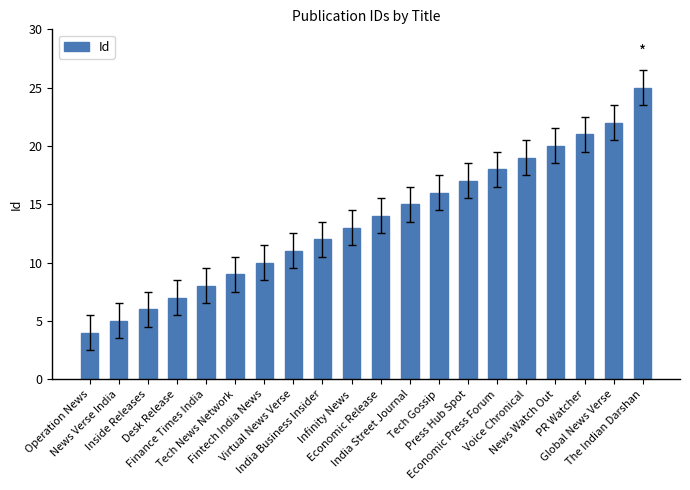

What is the value of the 19th bar from the left?

22